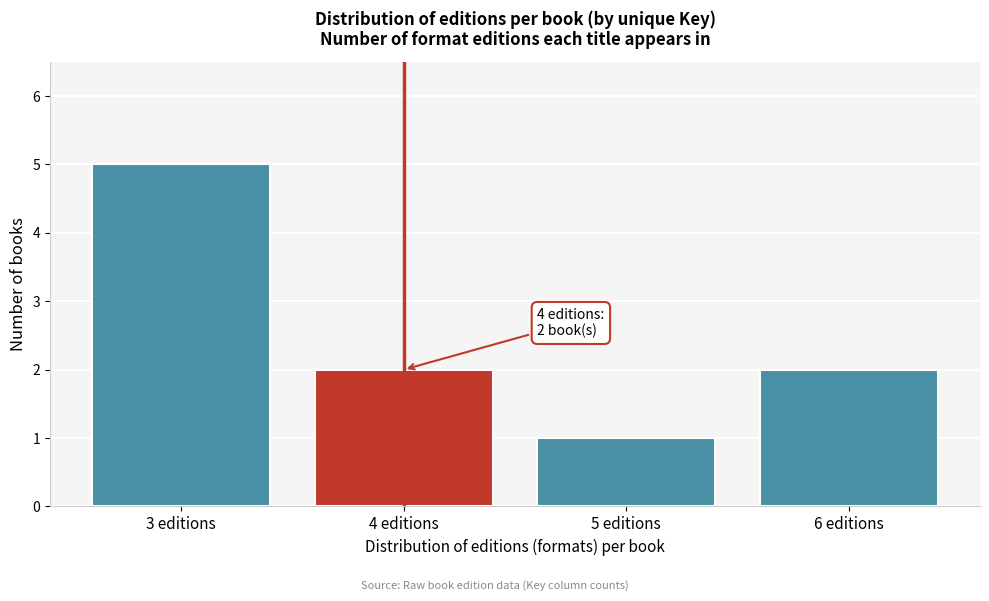

Reading left to right, what are all the values shown in this chart?

5	2	1	2